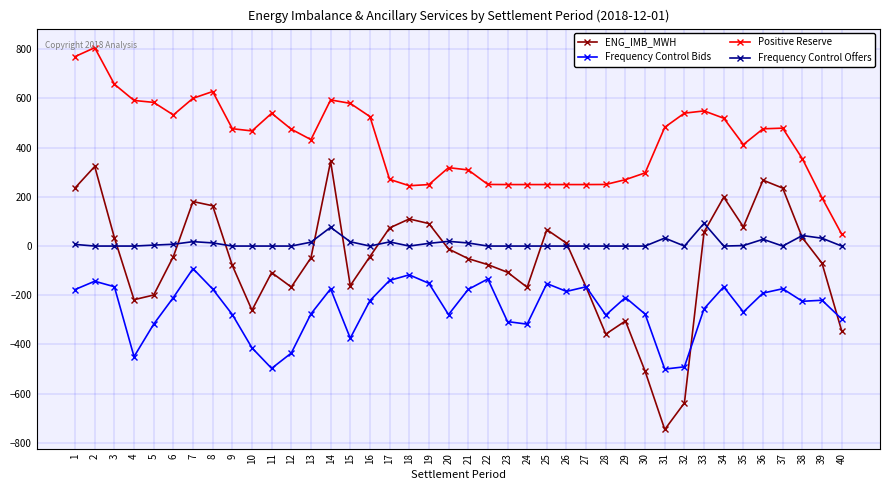

How many data points in Frequency Control Bids are above -220?

19